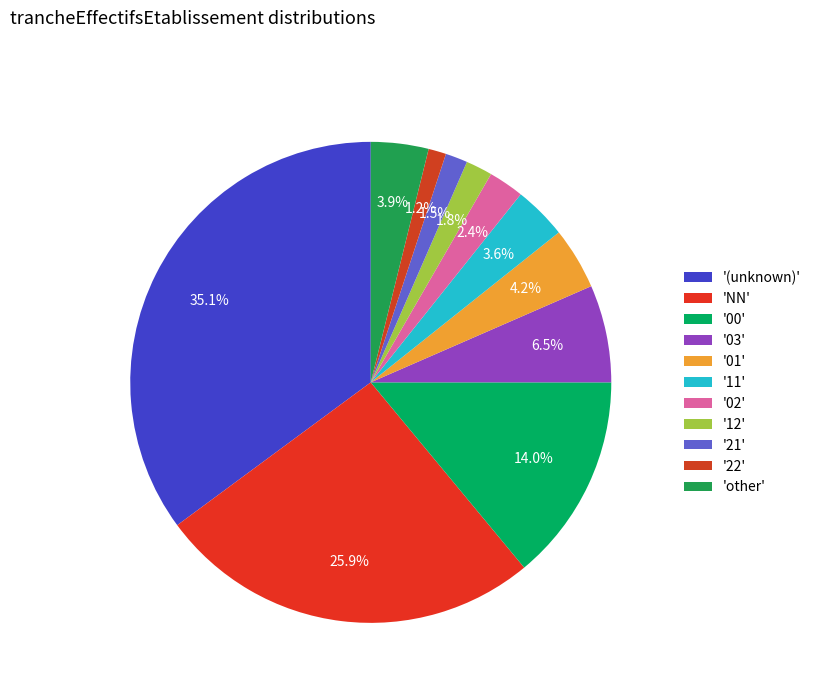

How many segments does this pie chart have?

11